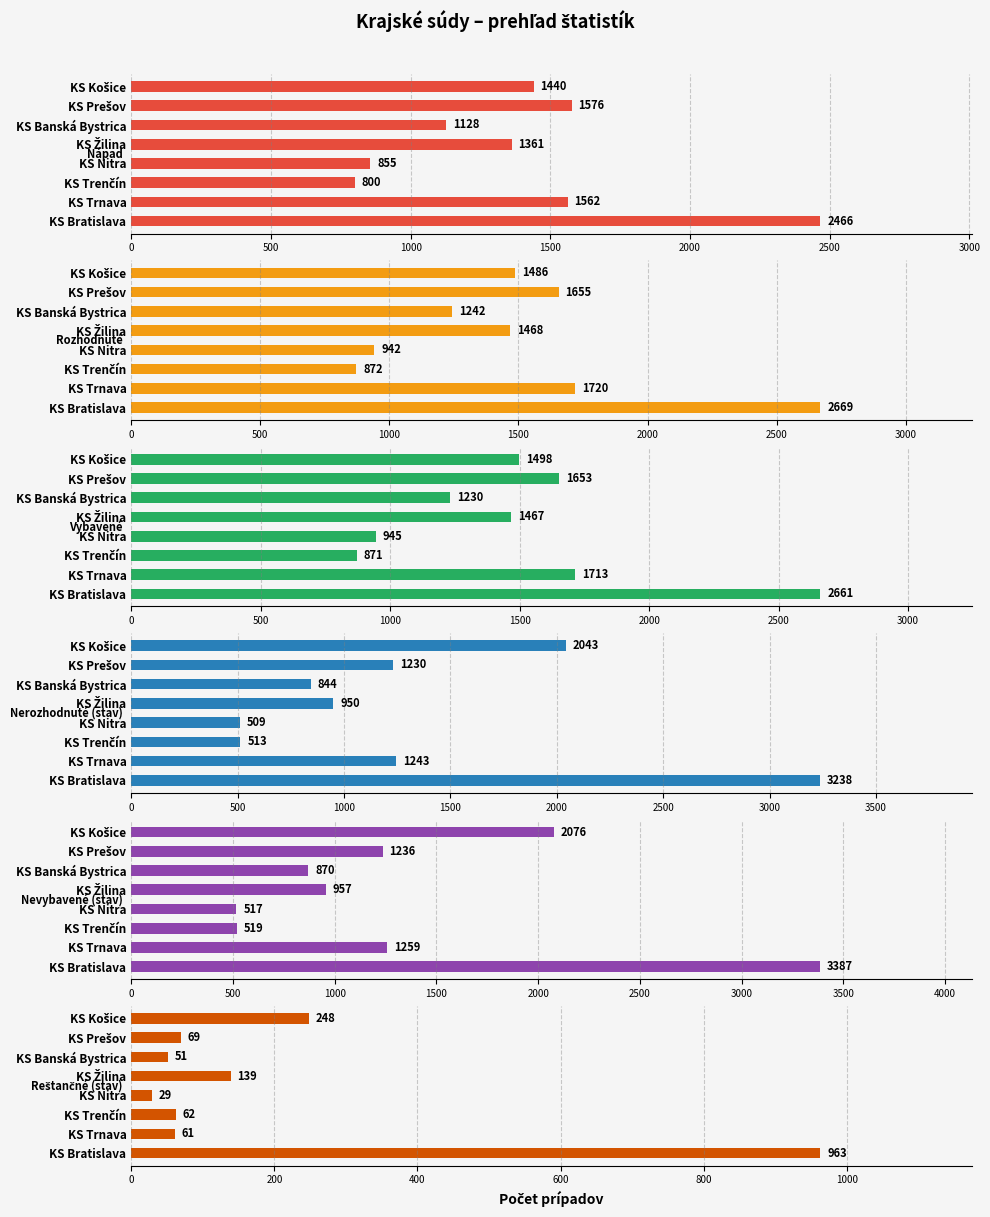

Does the chart contain stacked bars?

No